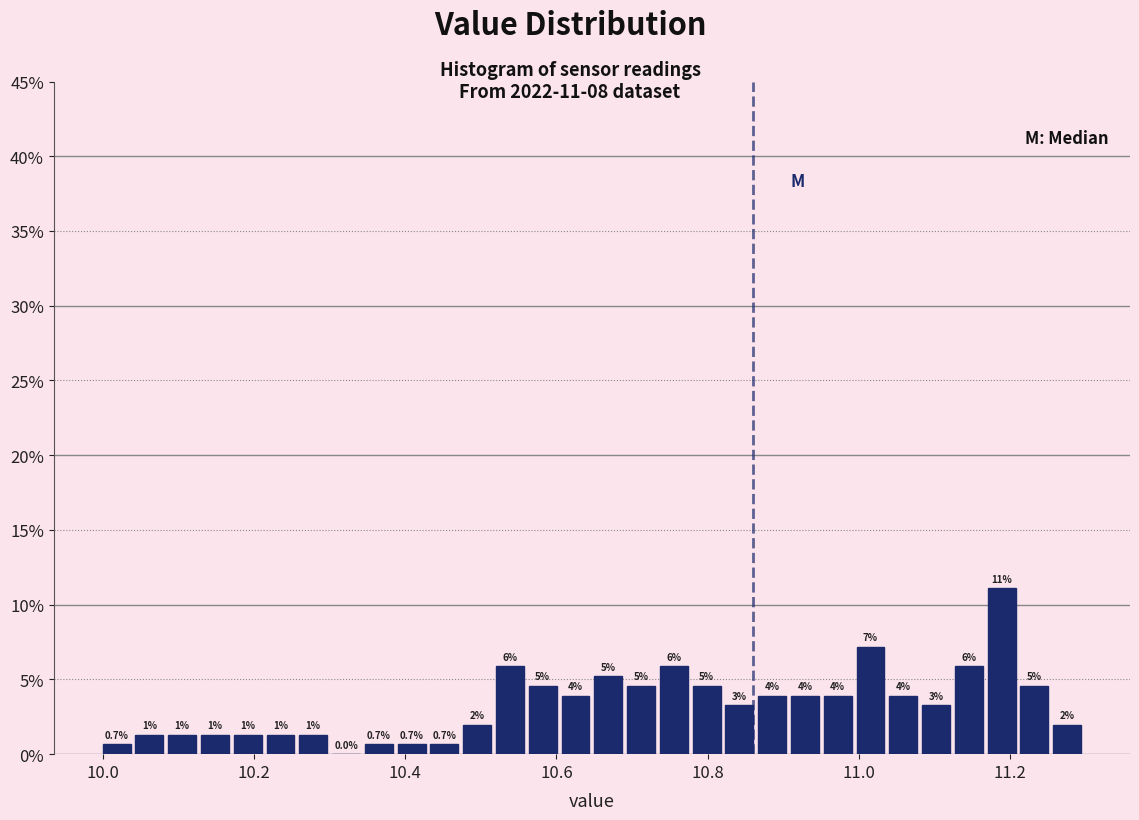

Read against the x-axis, roughly where is the centre of the tallest bar?

11.18